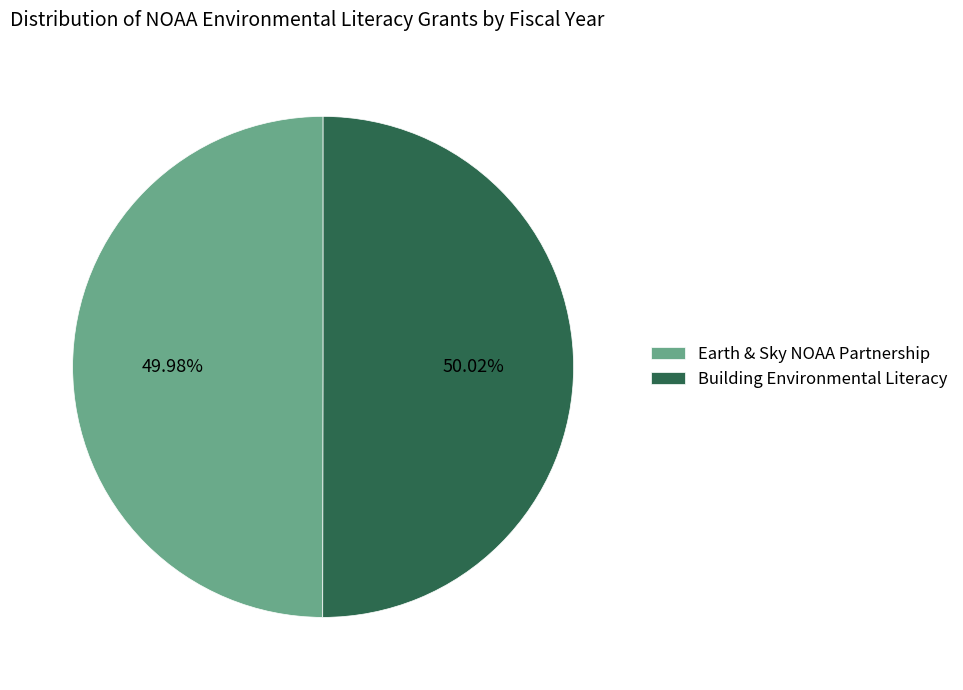

Approximately how many times larger is the value at Building Environmental Literacy compared to Earth & Sky NOAA Partnership?

1.0